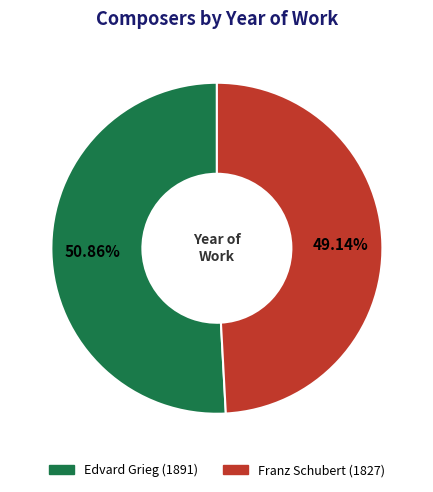

True or false: Edvard Grieg accounts for 51% of the total.

True